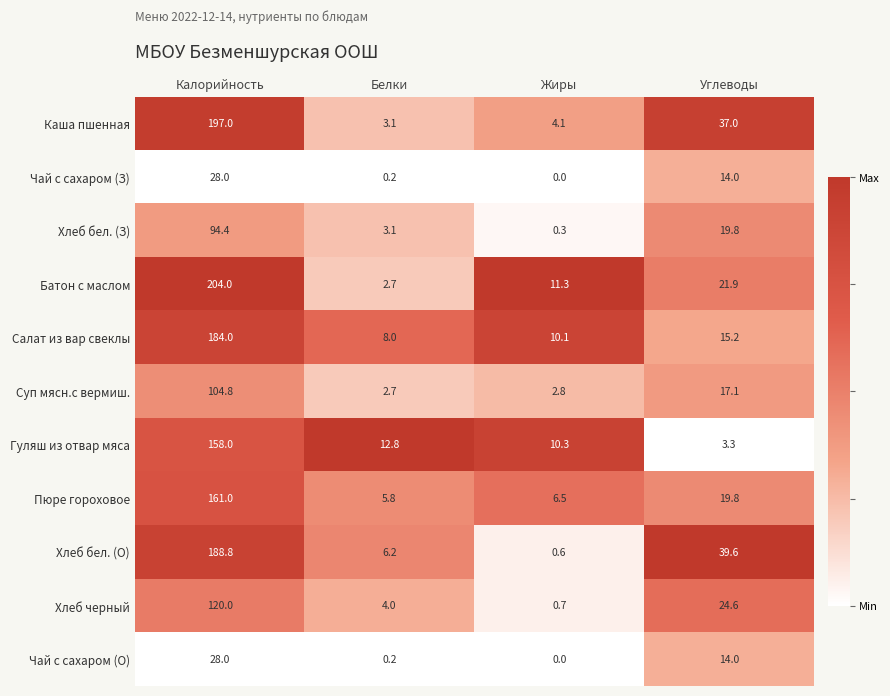

List the labels in order of Салат из вар свеклы value, largest first.

Калорийность, Углеводы, Жиры, Белки